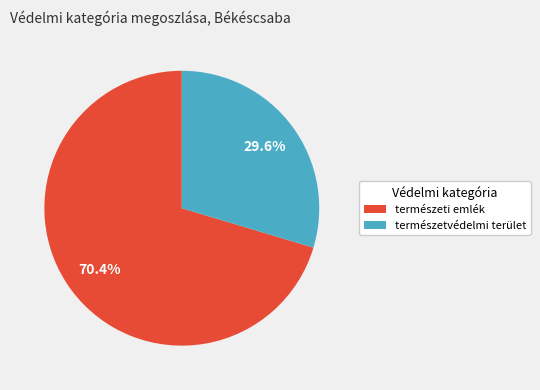

Between természetvédelmi terület and természeti emlék, which is larger?

természeti emlék